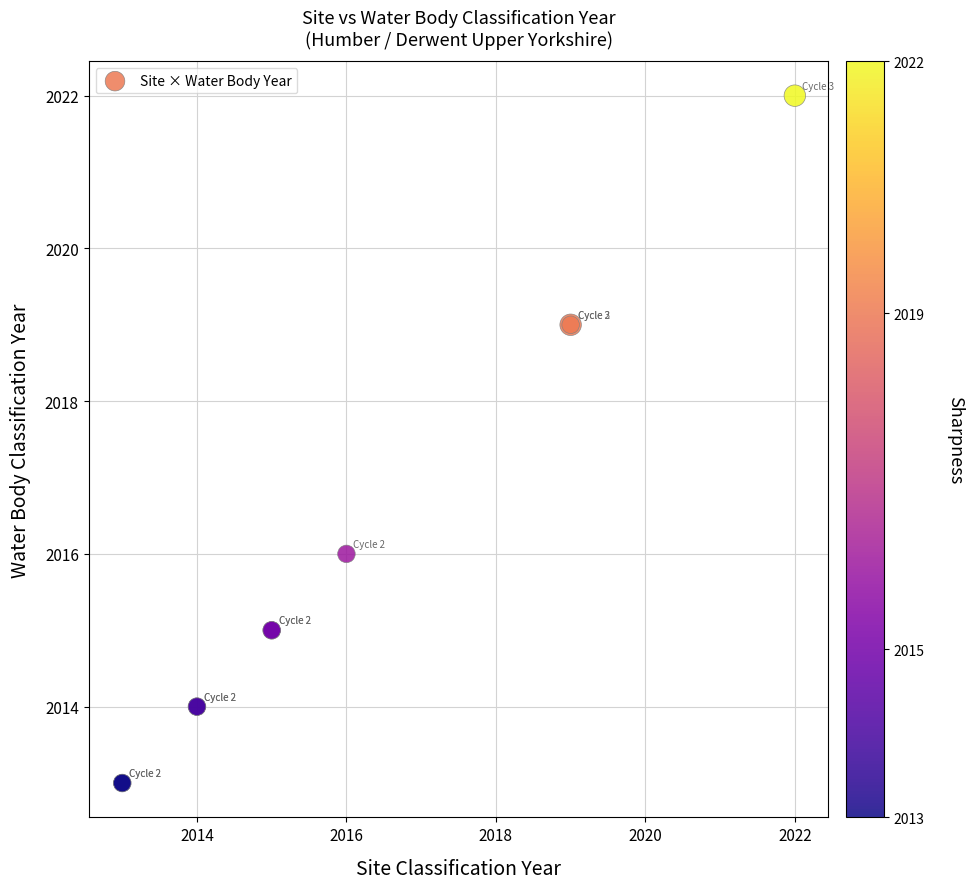

What Y value in the scatter plot is closest to 2017?

2016